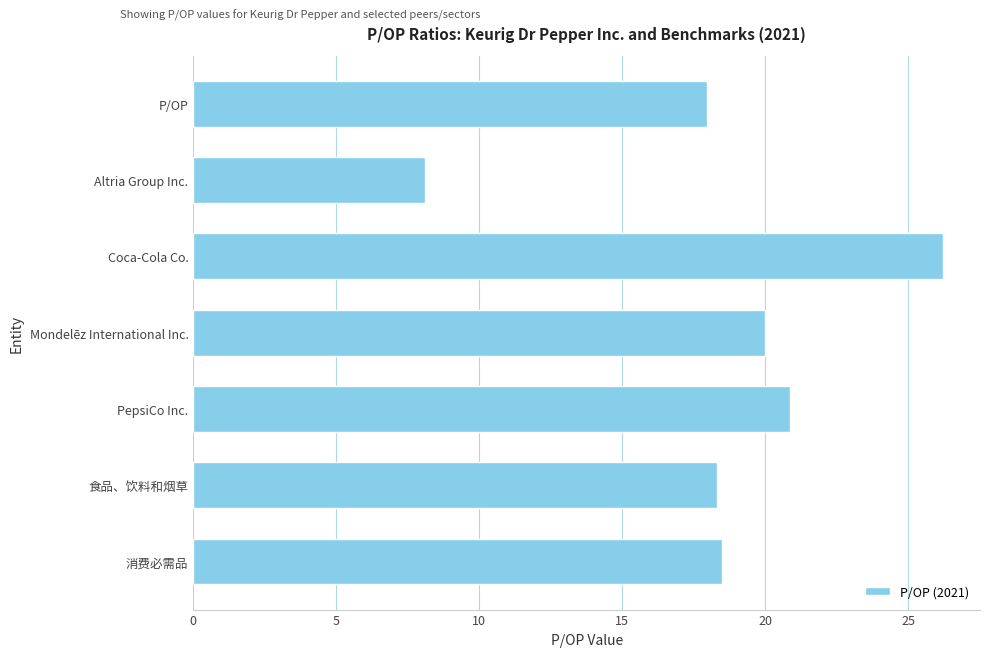

What position from the top is Mondelēz International Inc.?

4